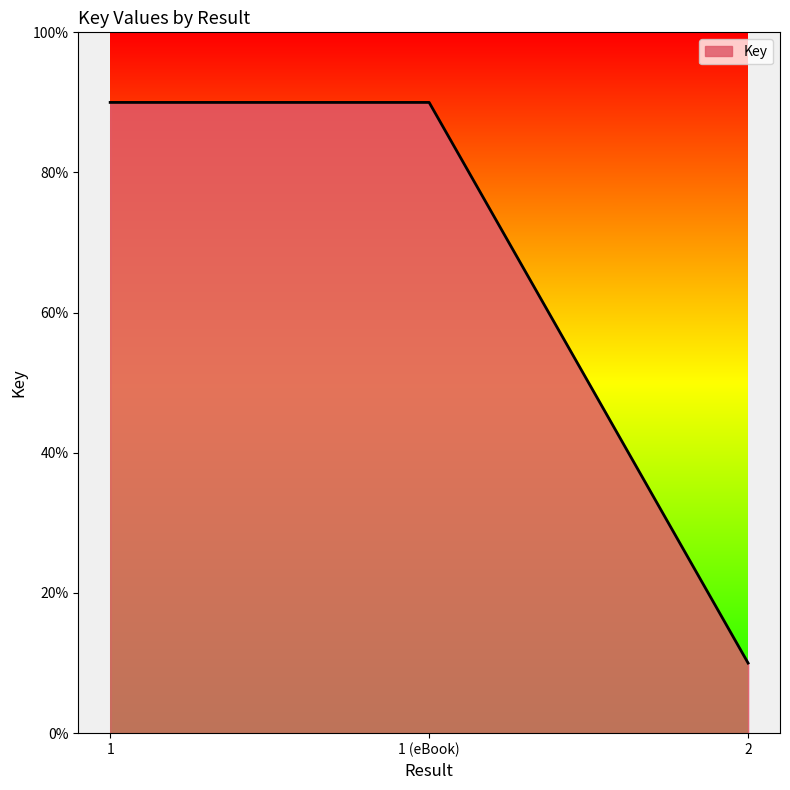

What is the maximum value shown in the chart?

90